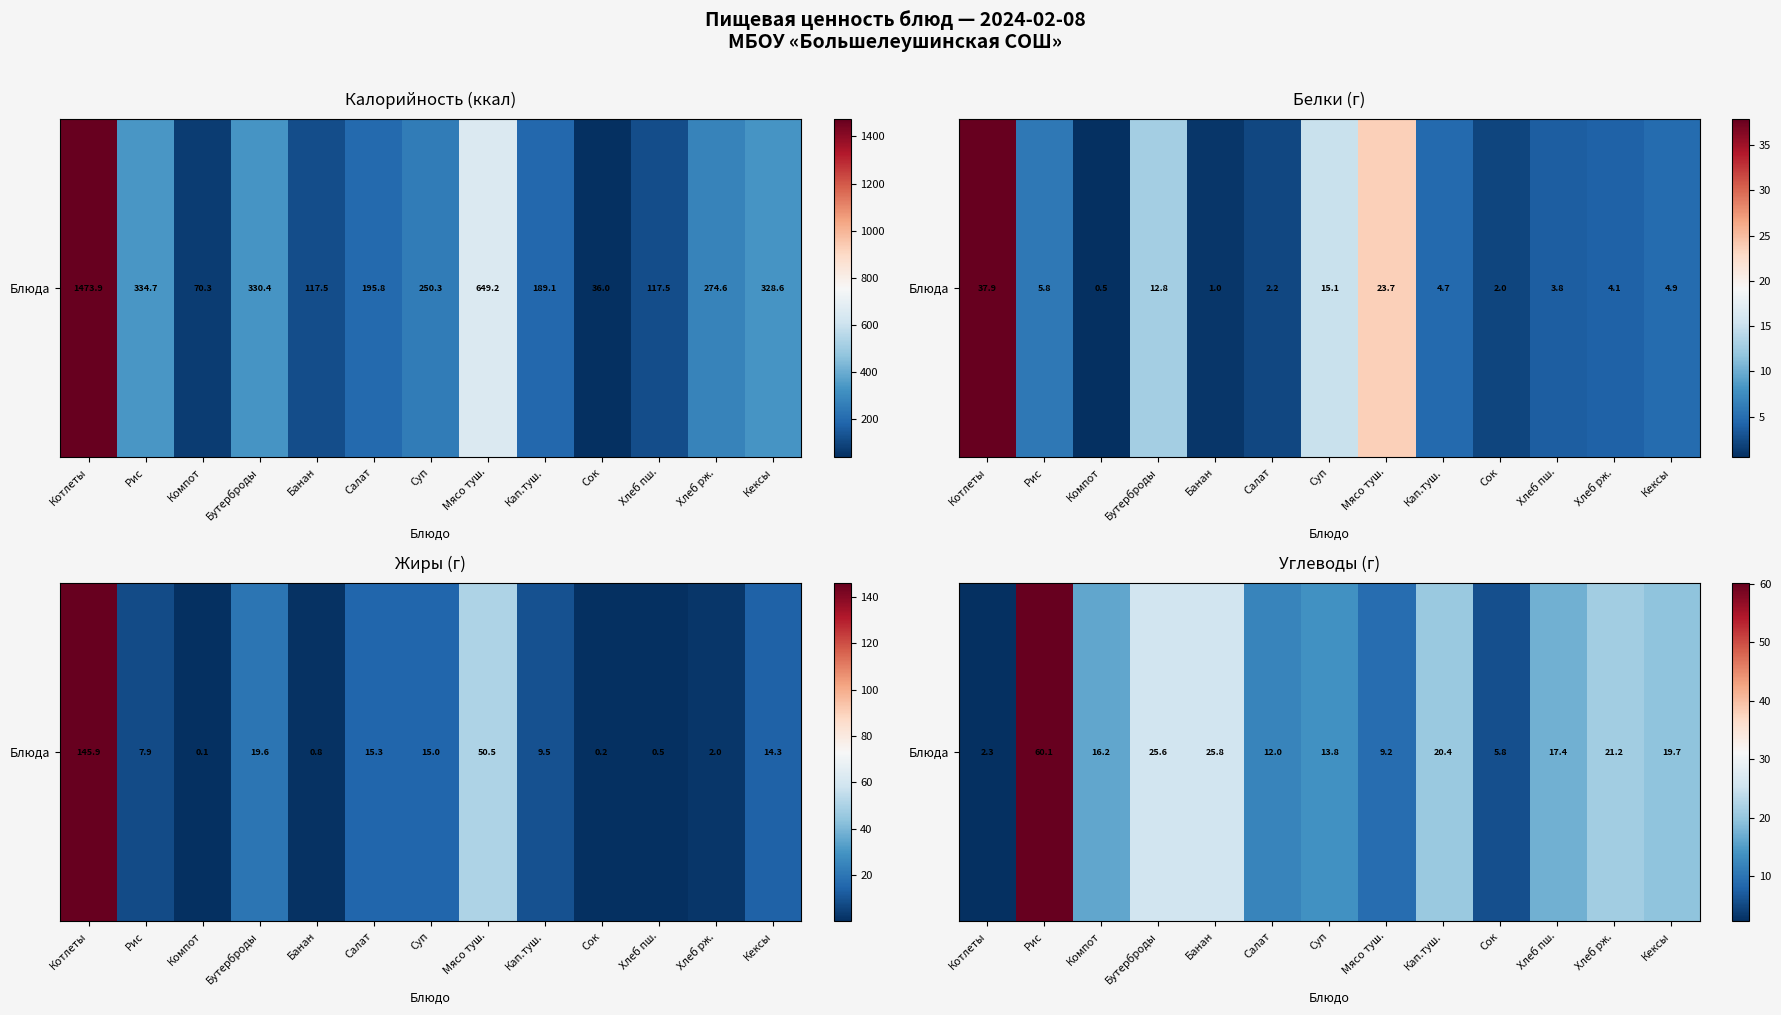

What is the change in value from Рис to Сок?

-54.3